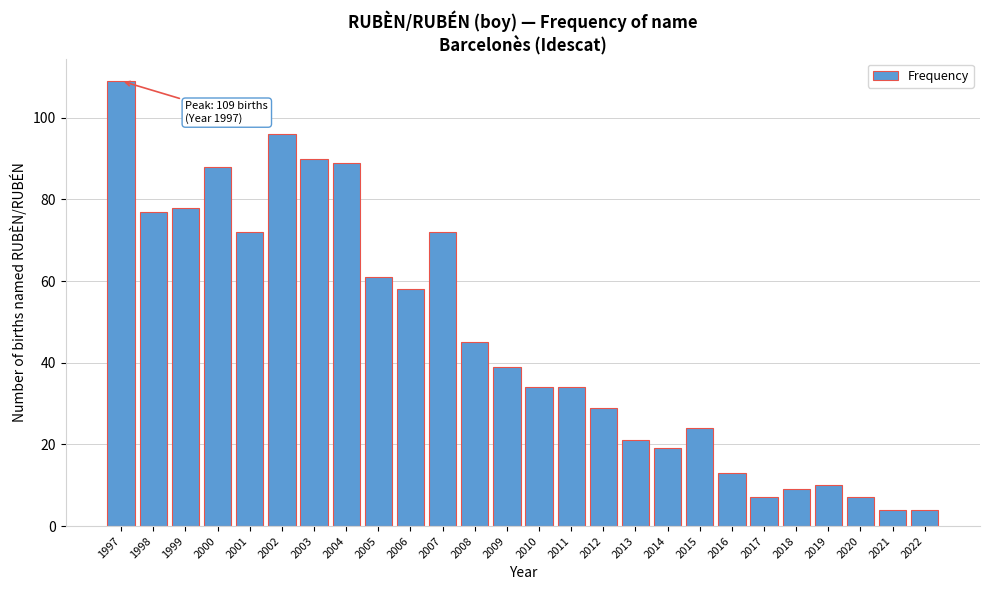

Reading right to left, what are all the values shown in this chart?

2022=4	2021=4	2020=7	2019=10	2018=9	2017=7	2016=13	2015=24	2014=19	2013=21	2012=29	2011=34	2010=34	2009=39	2008=45	2007=72	2006=58	2005=61	2004=89	2003=90	2002=96	2001=72	2000=88	1999=78	1998=77	1997=109